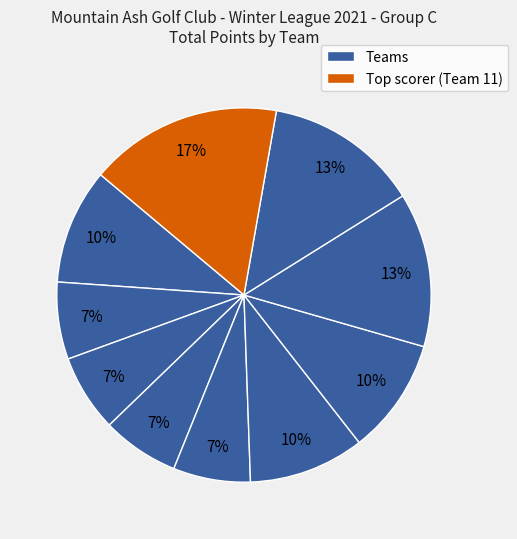

Which category has the smallest portion of the pie?

Team 8